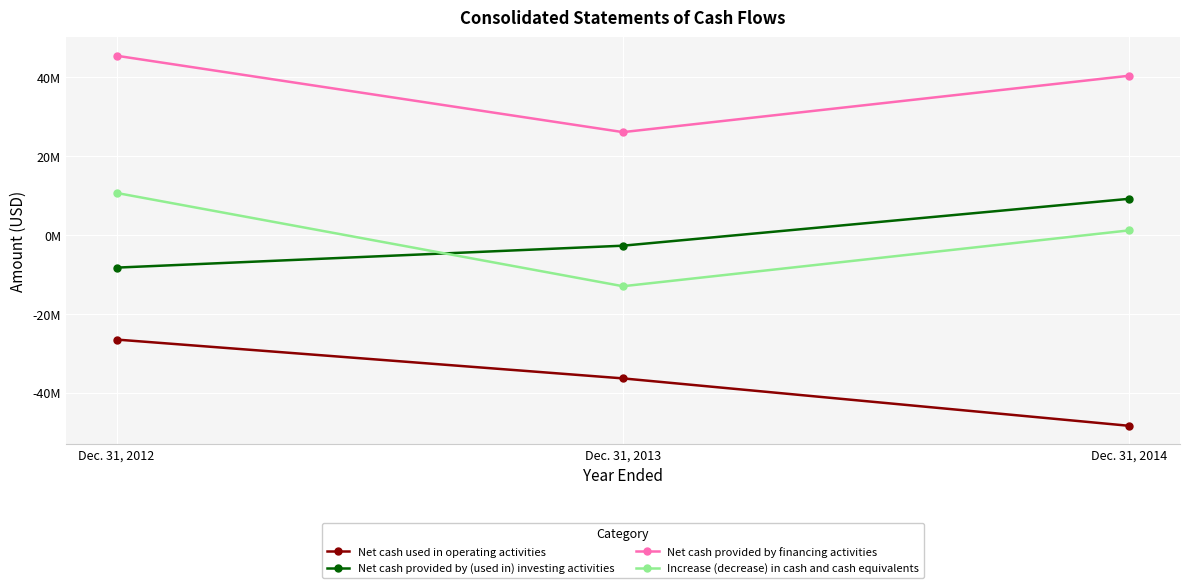

Does the chart have visible grid lines?

Yes